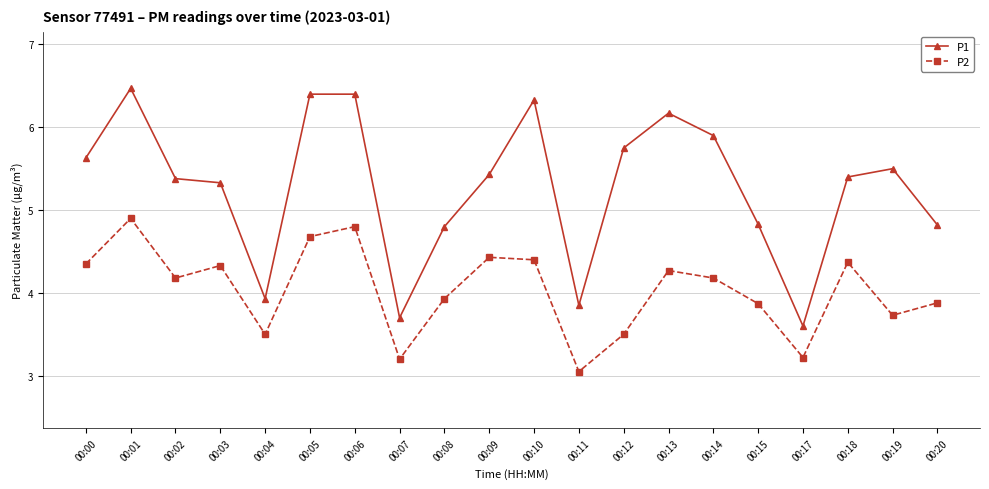

True or false: P1 and P2 cross at least once.

False